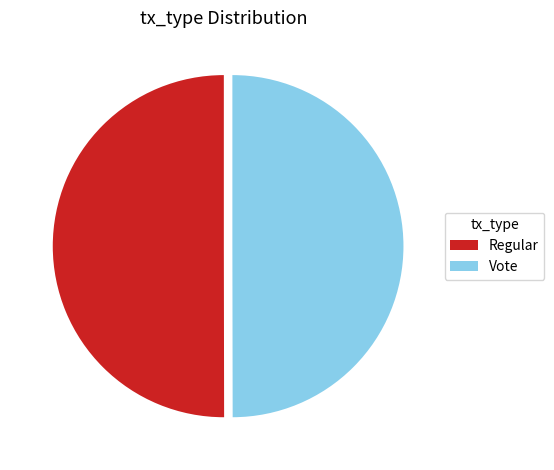

Is the sum of Regular and Vote greater than half?

Yes